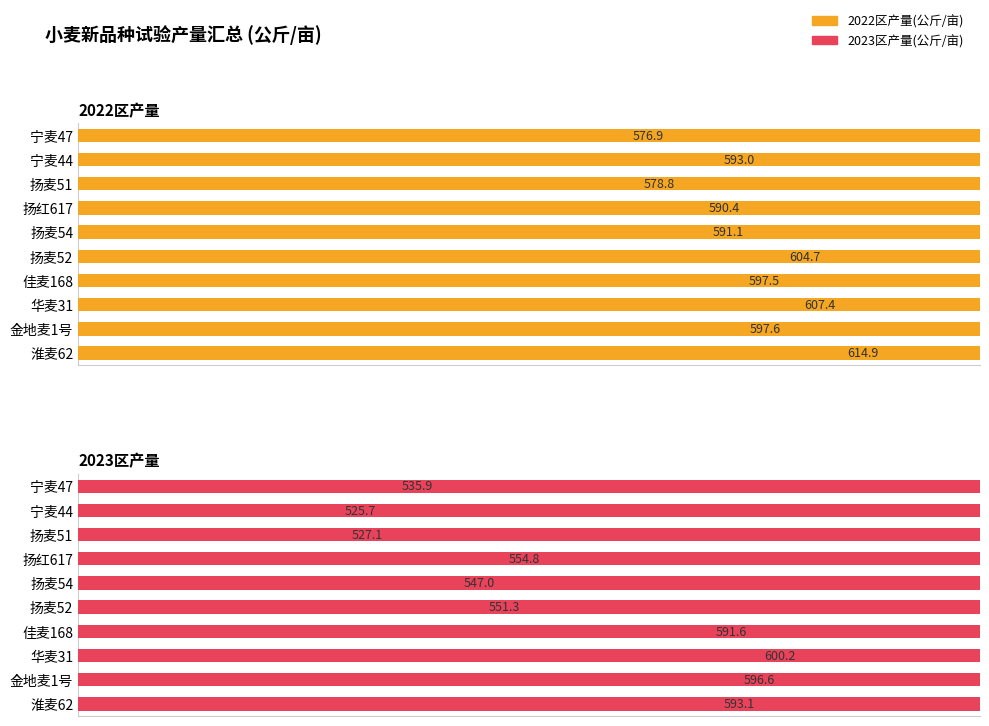

What is the greatest value displayed?

614.9